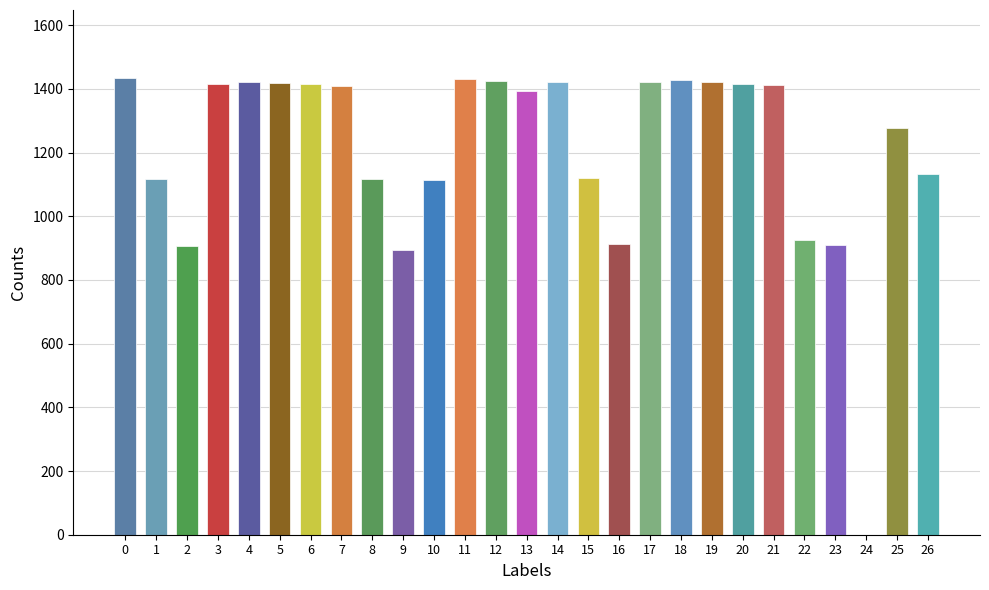

What is the ratio of the value at 3 to the value at 21?

1.0